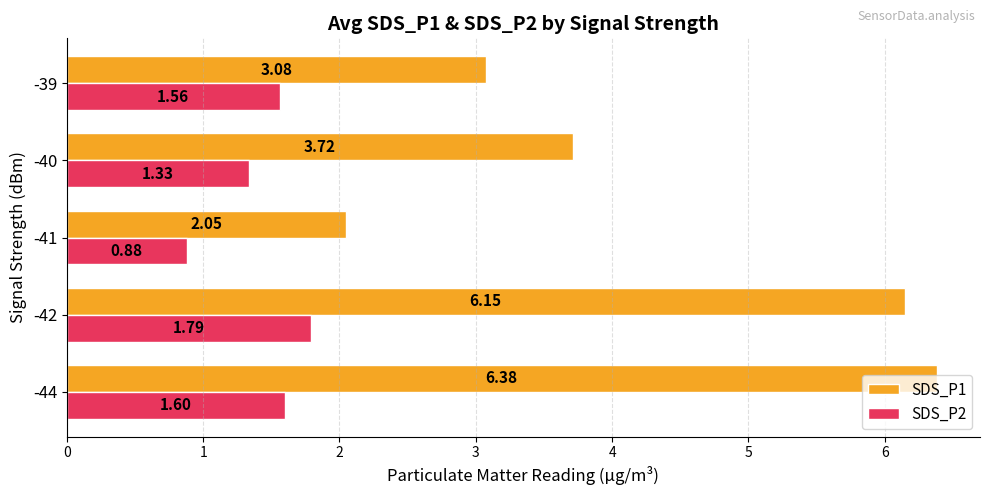

Rank the series at -41 from lowest to highest value.

SDS_P2, SDS_P1